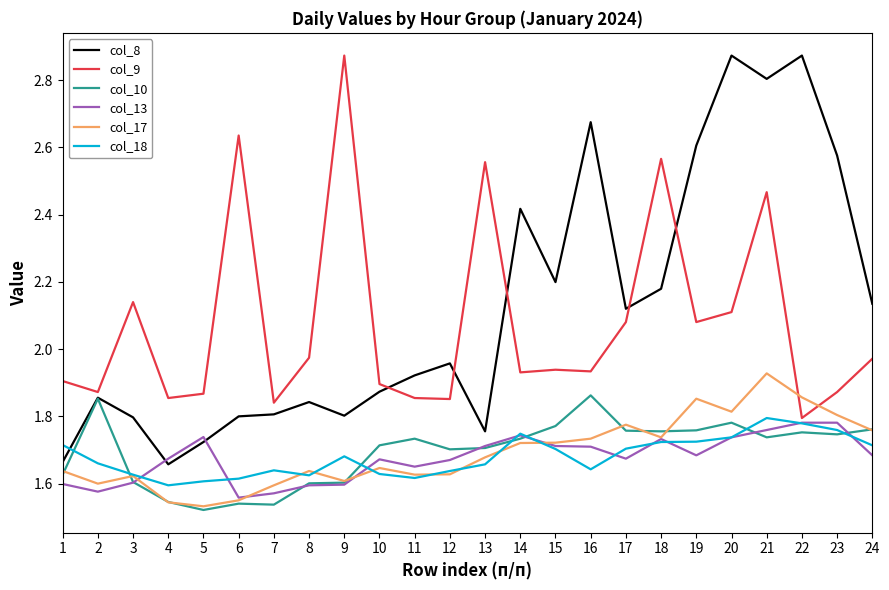

How many lines are shown in the chart?

6